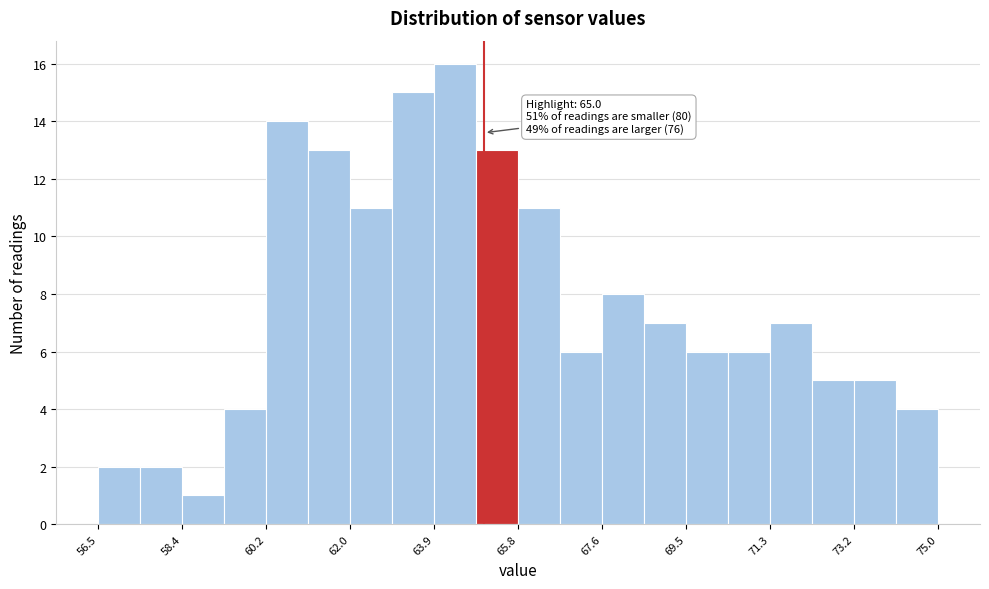

Which range on the x-axis has the tallest bar?

64.0 to 64.8